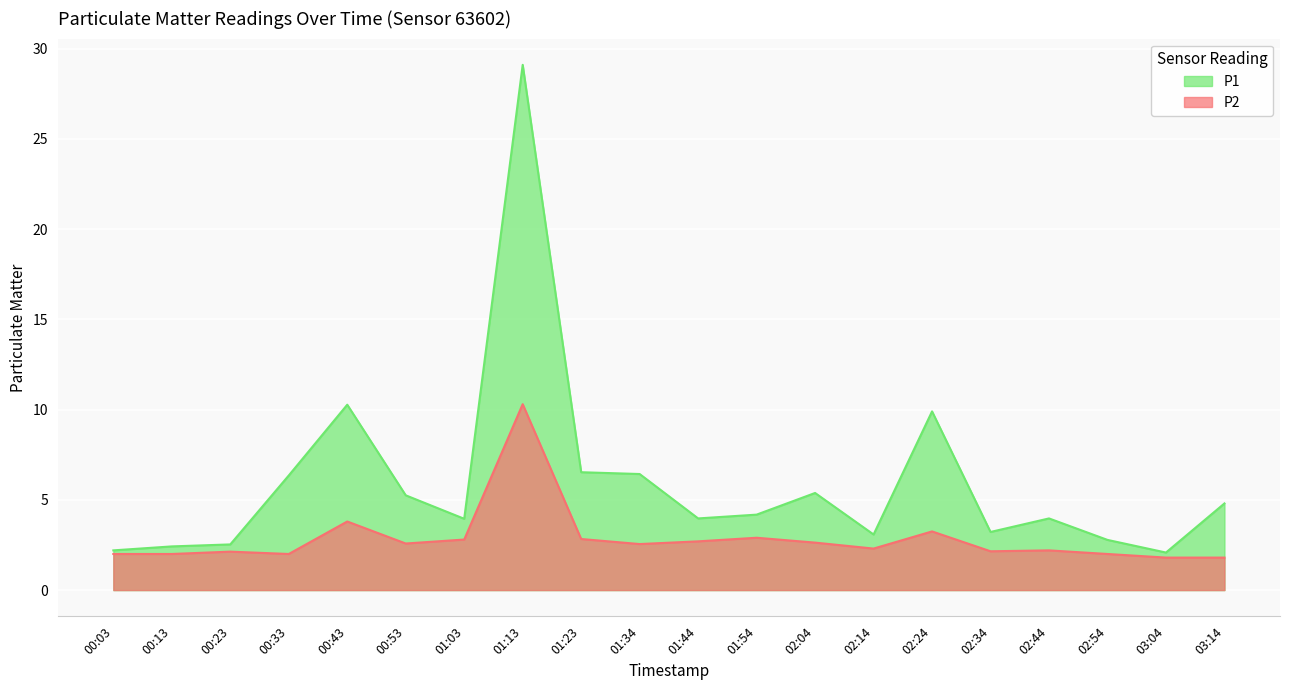

Is it true that P1 equals 8.4 at 01:34?

False